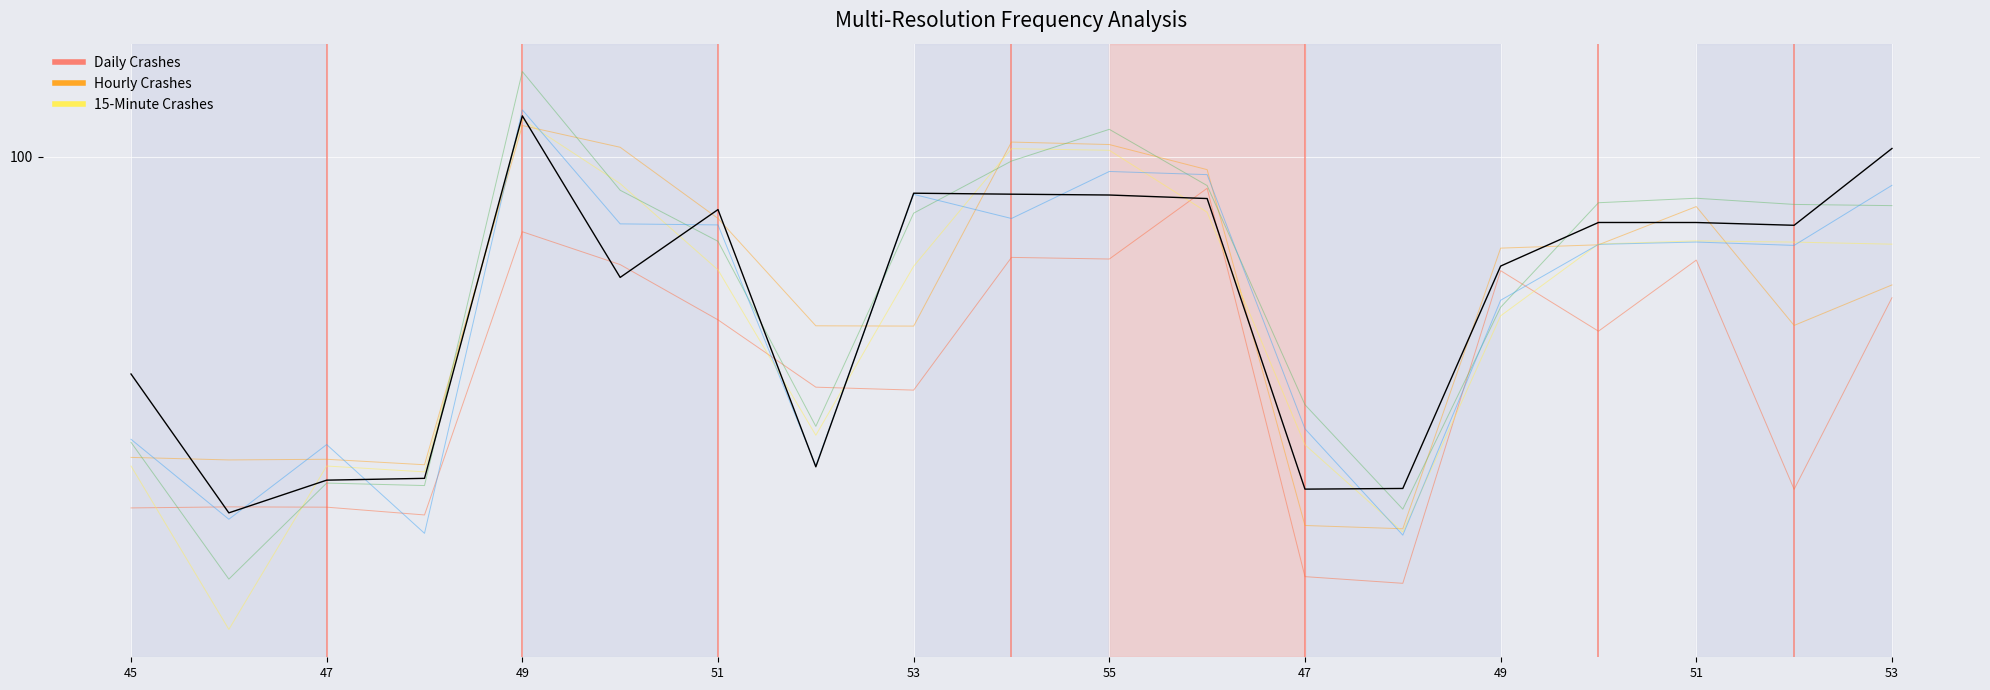

What is the average value of the frq_-25 series?

93.5